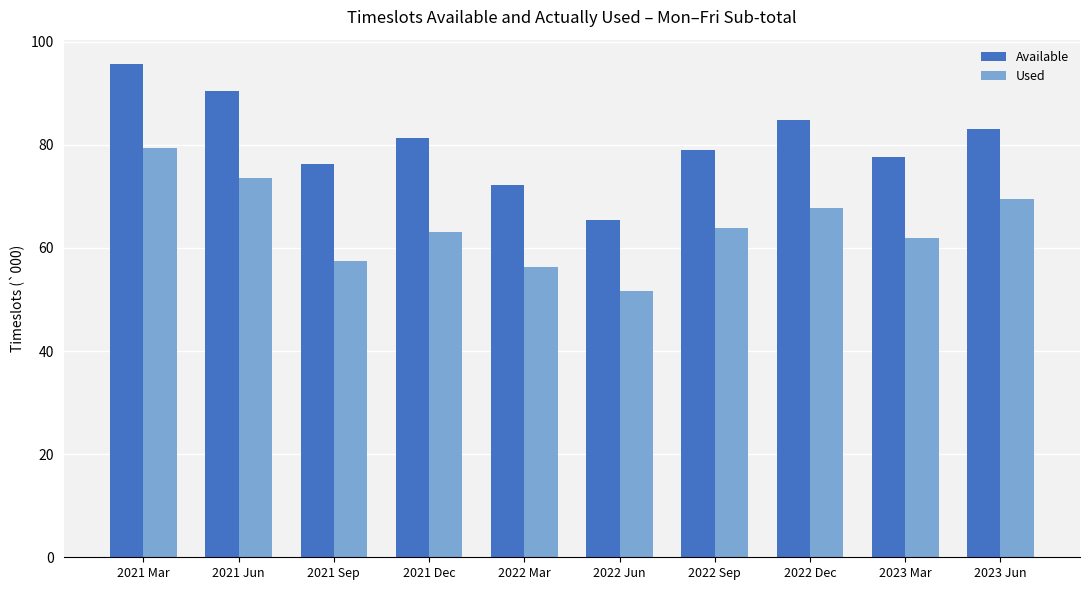

How many data points does each series have?

10